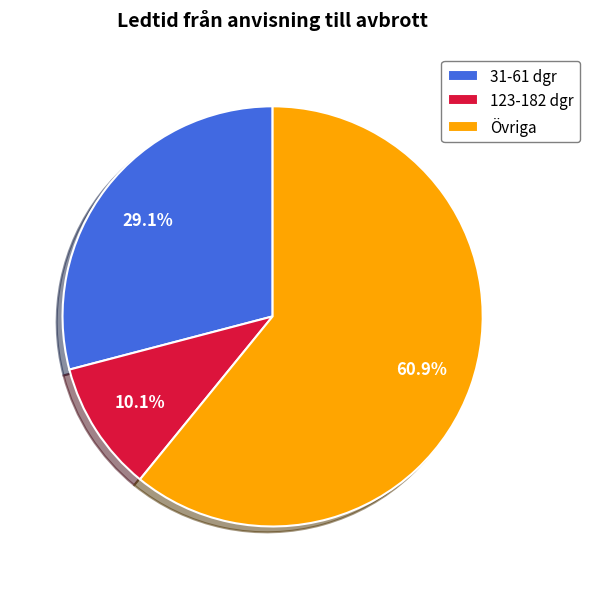

Do 31-61 dgr and Övriga together represent more than half of the pie?

Yes